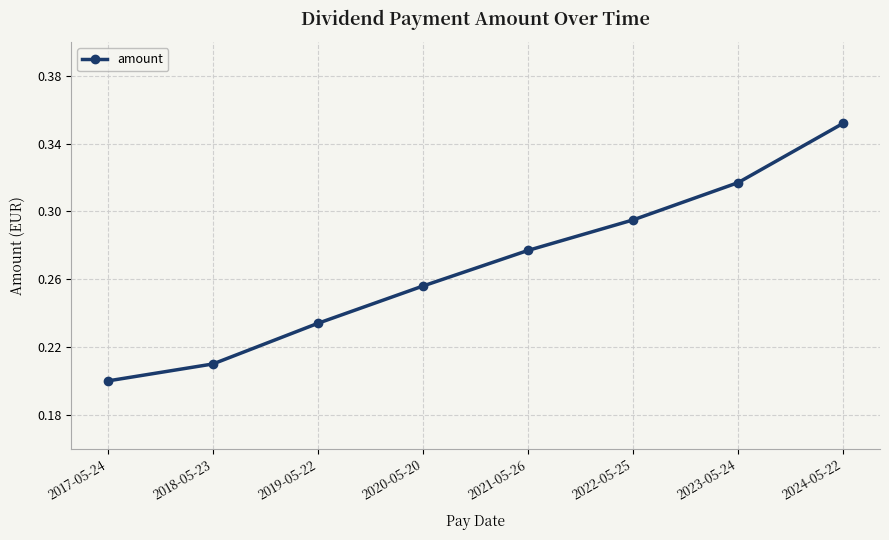

What position from the left is 2017-05-24?

1